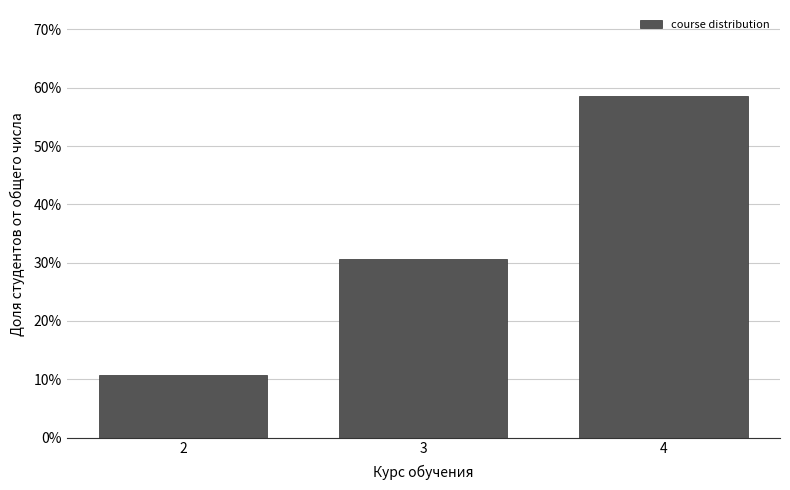

Reading left to right, what are all the values shown in this chart?

10.7	30.7	58.7